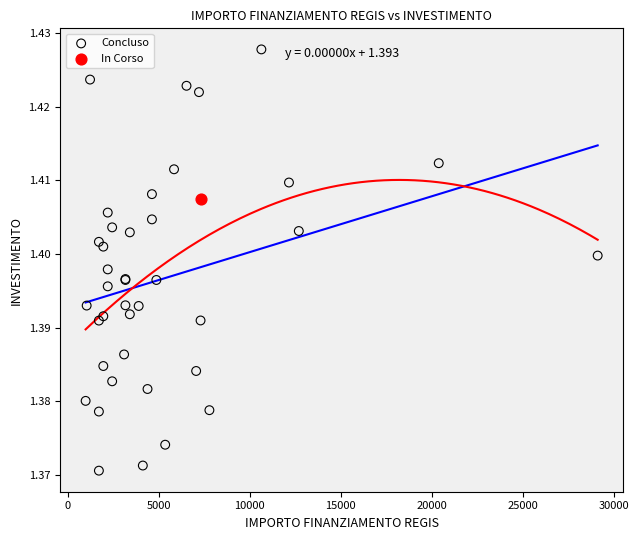

What are all the series names shown in the legend?

Concluso, In Corso